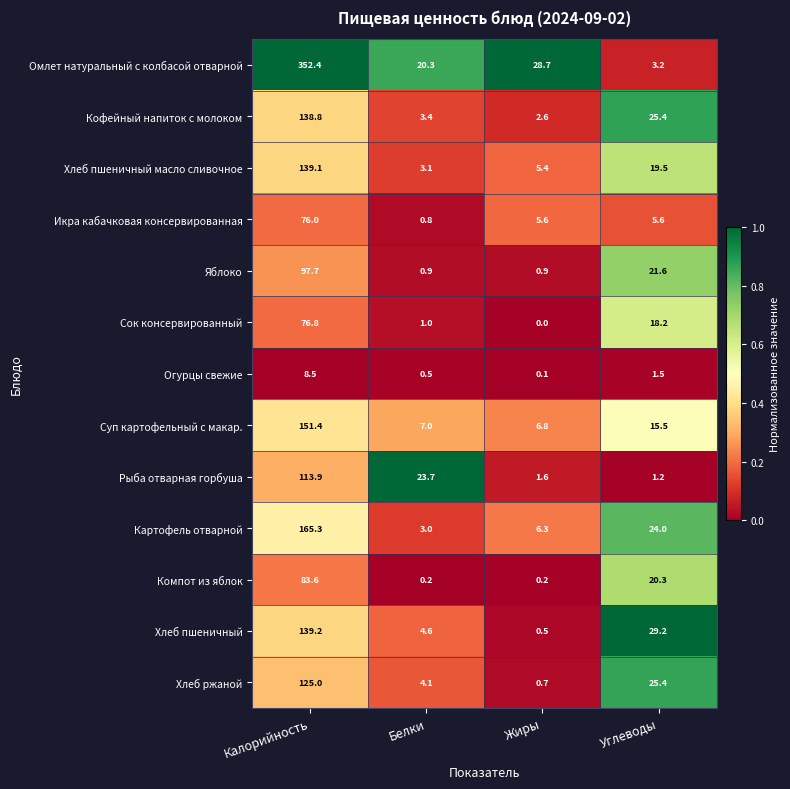

At which label is Картофель отварной closest to 84?

Углеводы